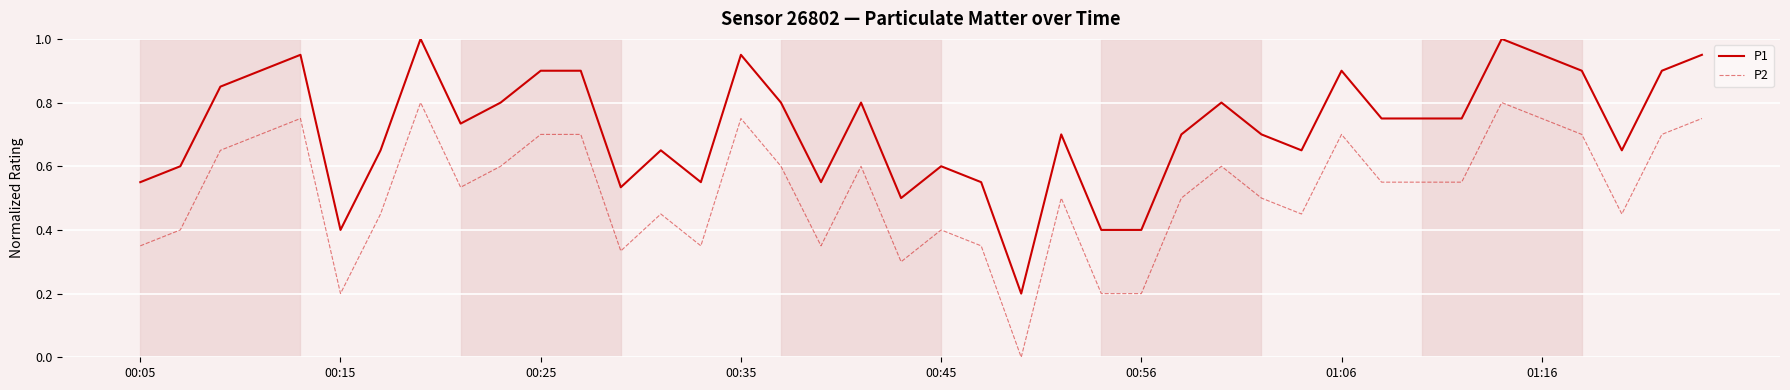

True or false: P1 and P2 cross at least once.

False